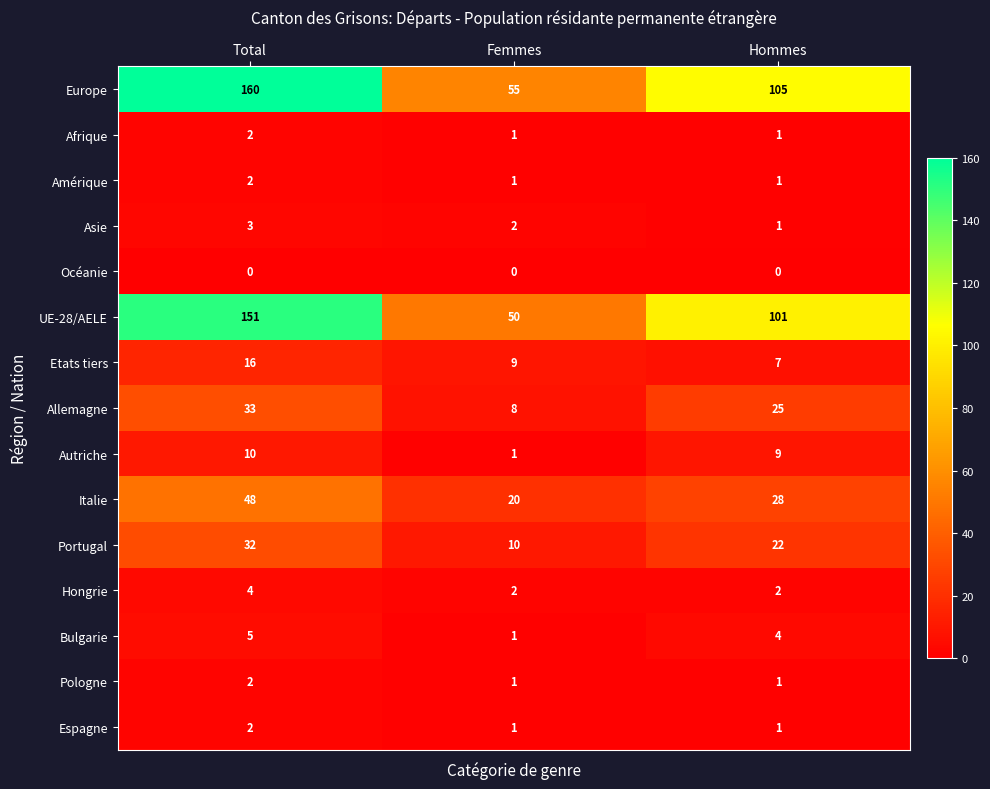

At which label is Europe closest to 107?

Hommes